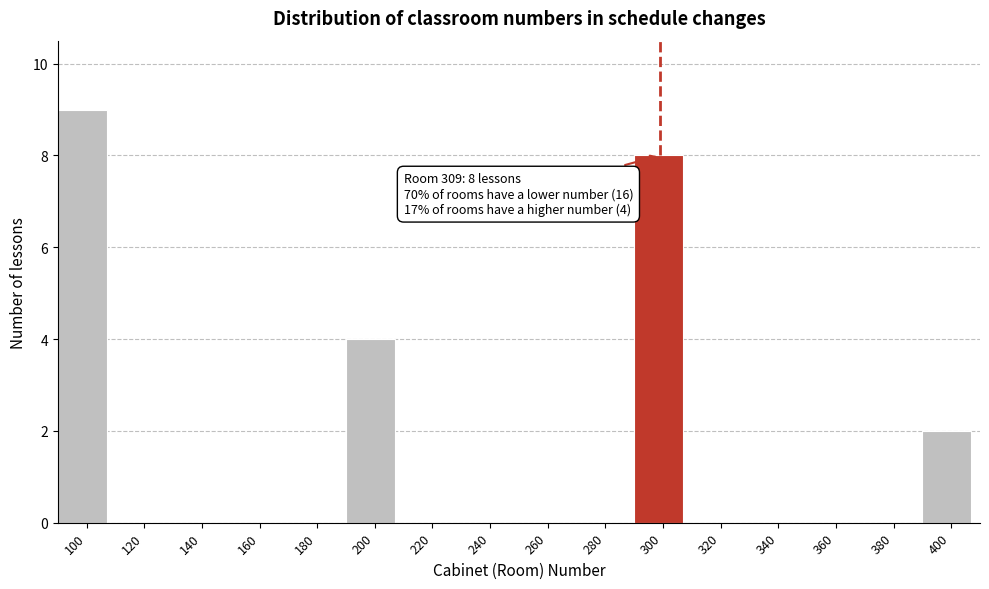

Reading left to right, transcribe all the data shown in this chart.

100=9	120=0	140=0	160=0	180=0	200=4	220=0	240=0	260=0	280=0	300=8	320=0	340=0	360=0	380=0	400=2